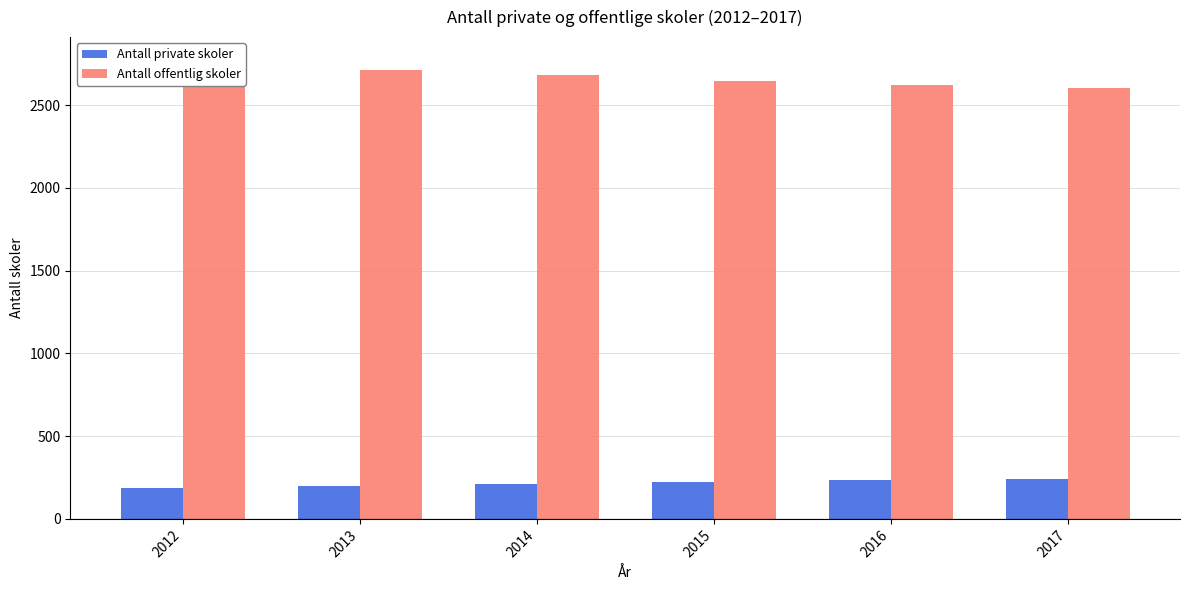

Reading left to right, what are all the values shown in this chart?

Antall private skoler: 186	196	208	224	238	244
Antall offentlig skoler: 2772	2712	2679	2644	2621	2605